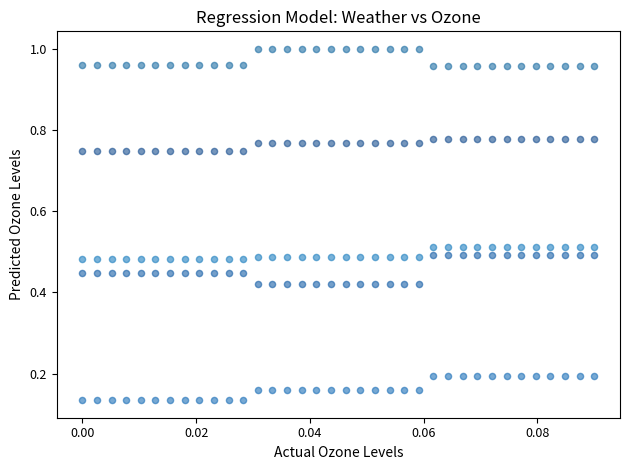

Across all data points, what is the range of Y values (max minus min)?

0.9